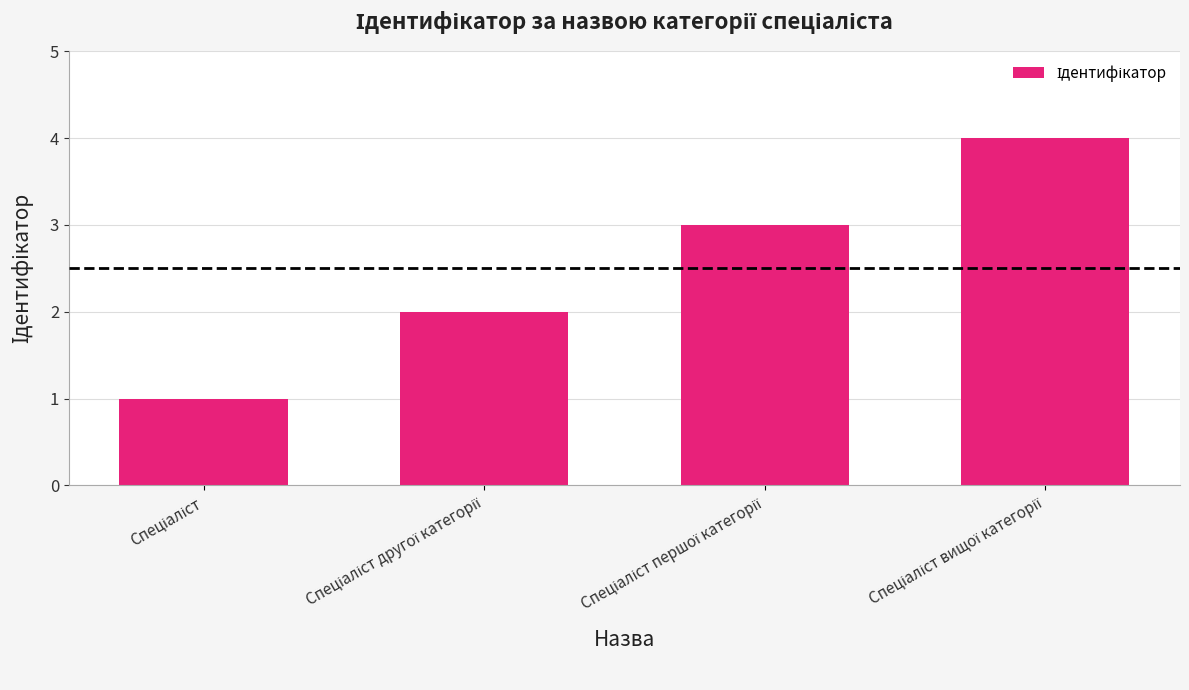

What is the sum of all values?

10